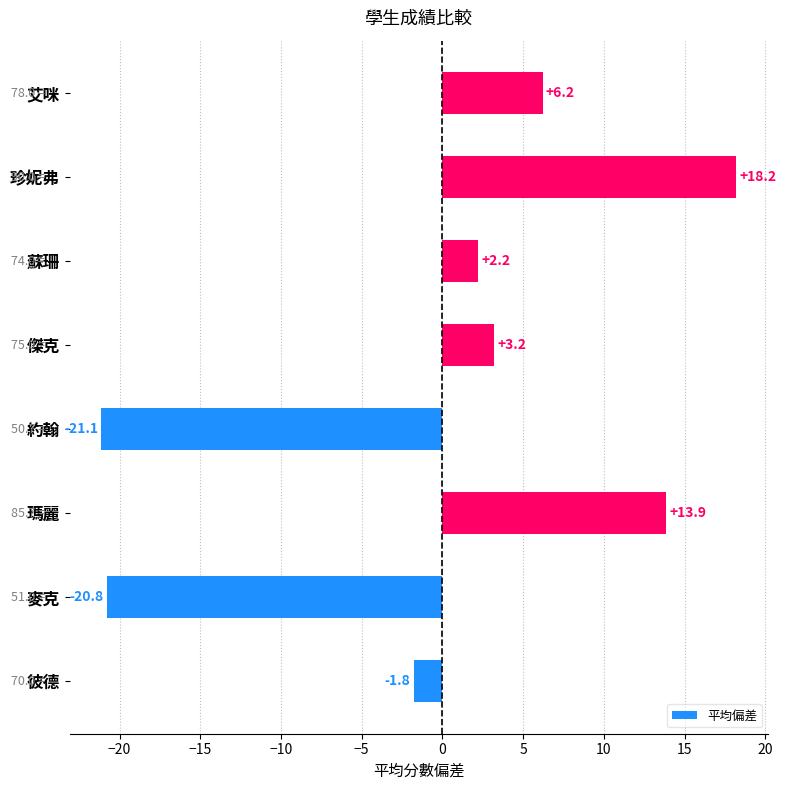

Is it true that the value at 艾咪 is 6.2?

True